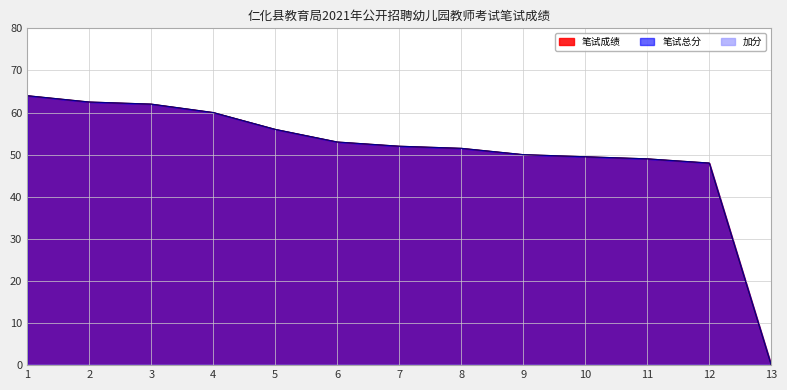

True or false: 笔试成绩 and 笔试总分 intersect in this chart.

False